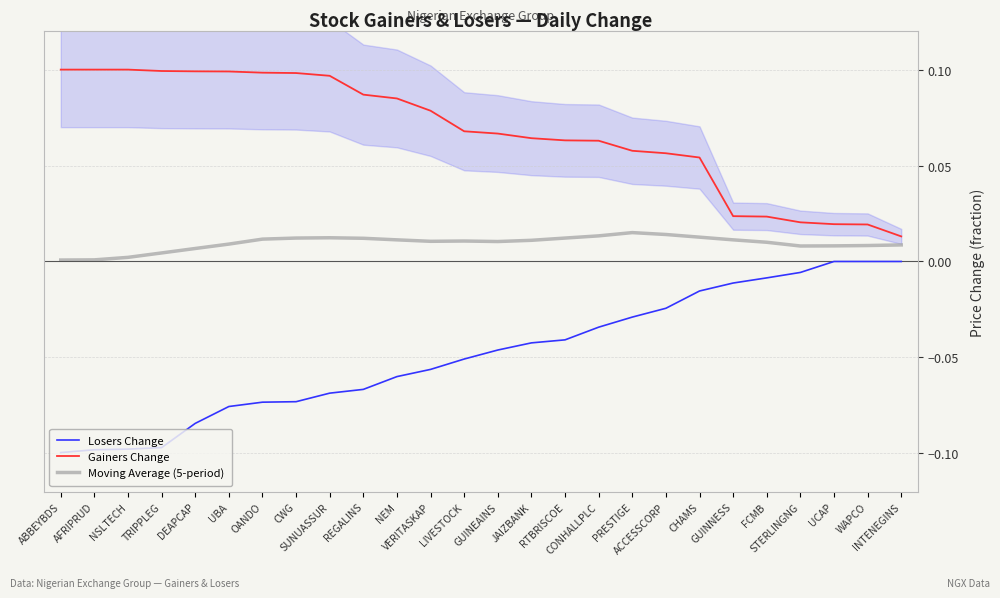

What is the difference between the maximum and second lowest values in the Gainers Change series?

0.1